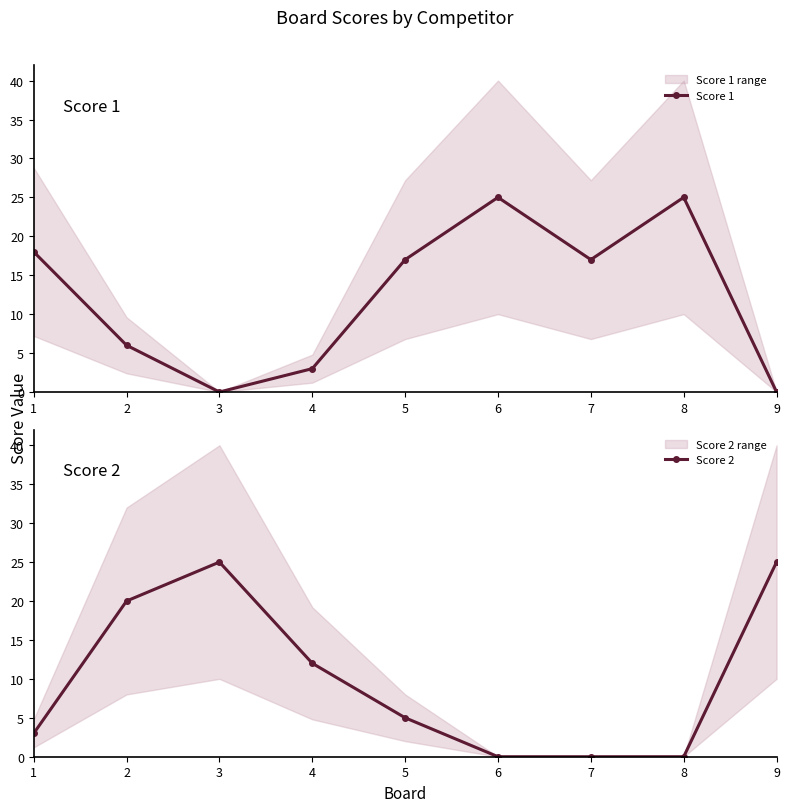

Between 3 and 9, which series saw the biggest shift?

Score 1